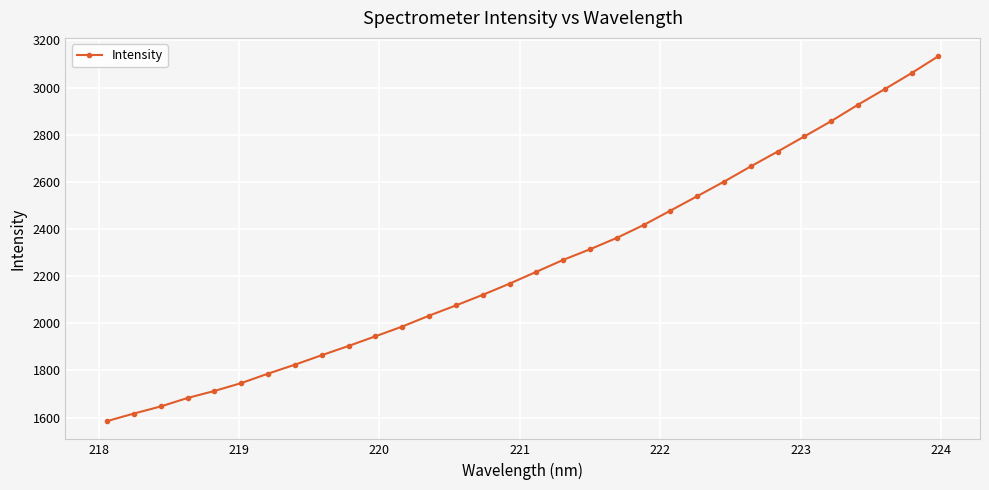

What is the minimum value shown in the chart?

1585.2